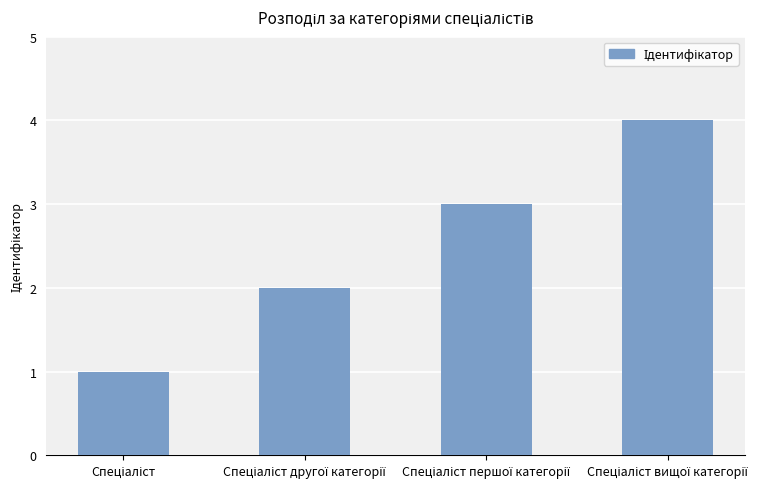

What is the greatest value displayed?

4